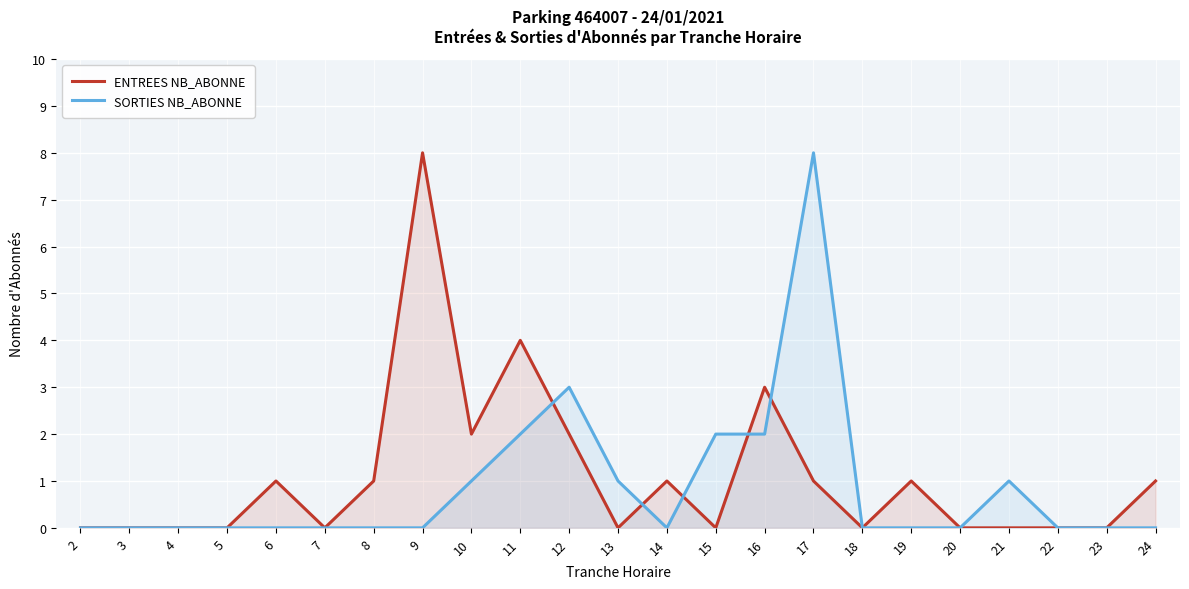

Between 5 and 15, which series saw the biggest shift?

SORTIES NB_ABONNE